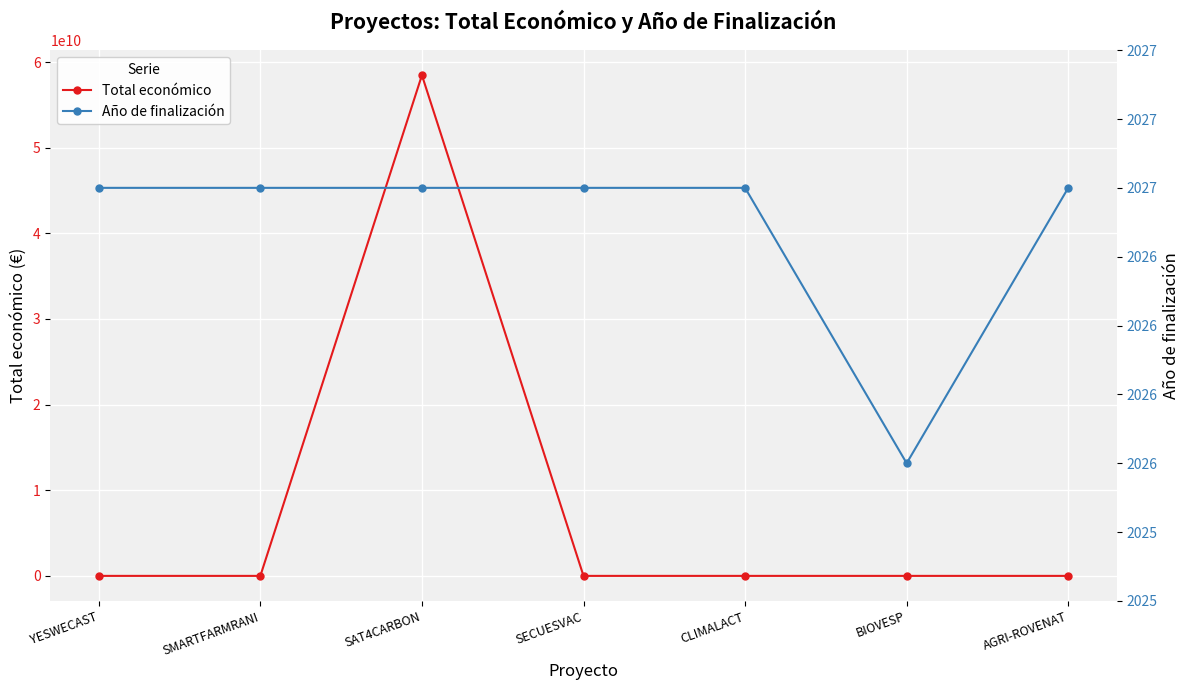

The Total económico series shows 418801 at YESWECAST. True or false?

False